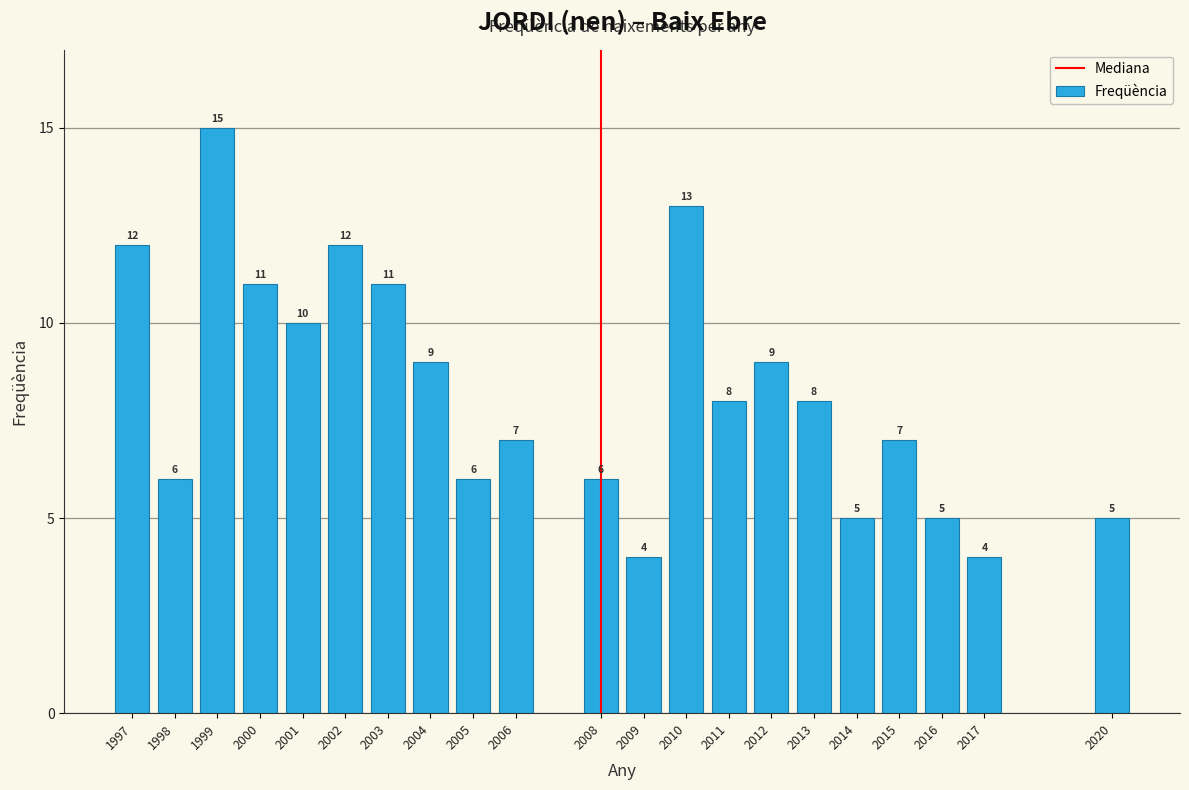

Reading right to left, list all the values displayed in this chart.

5	4	5	7	5	8	9	8	13	4	6	7	6	9	11	12	10	11	15	6	12